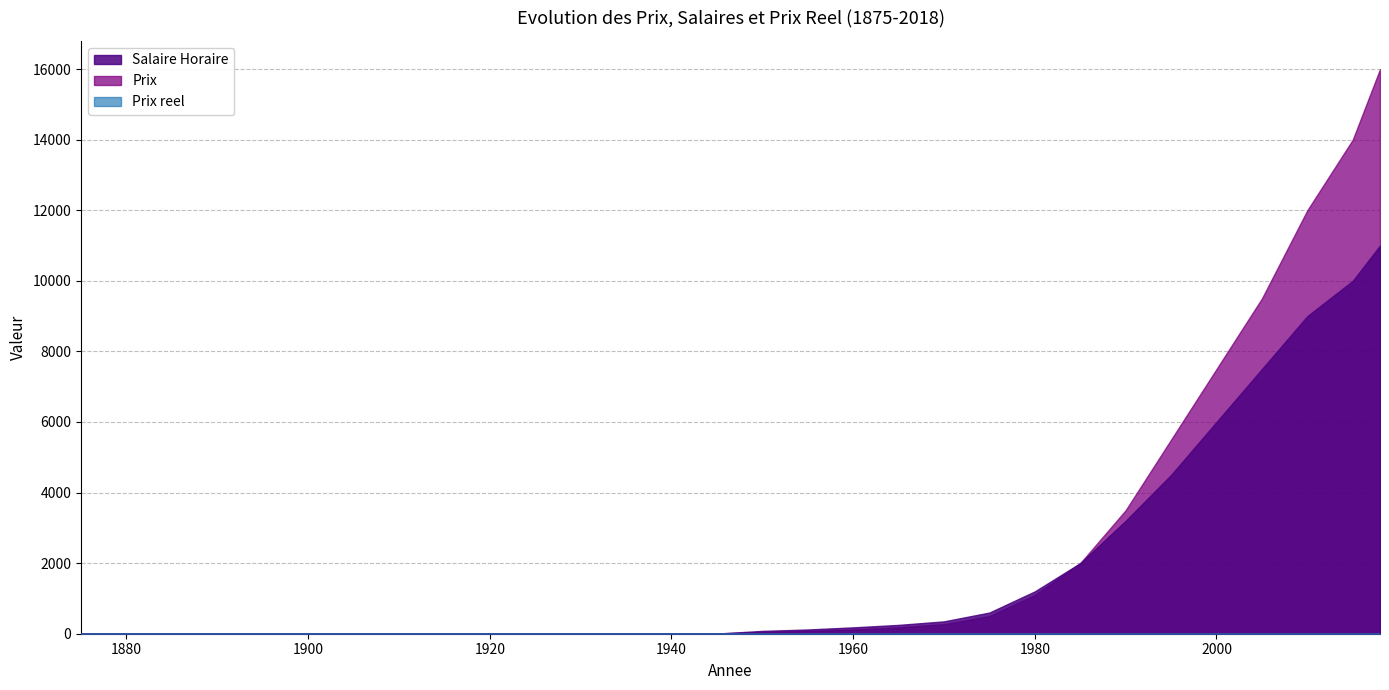

At which label does Salaire Horaire reach its minimum?

1875